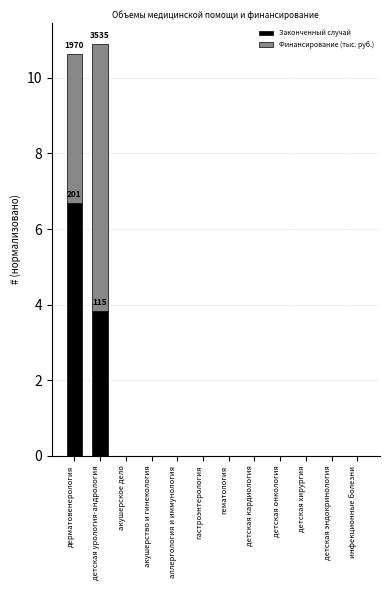

At which label is Законченный случай closest to 3?

детская урология-андрология